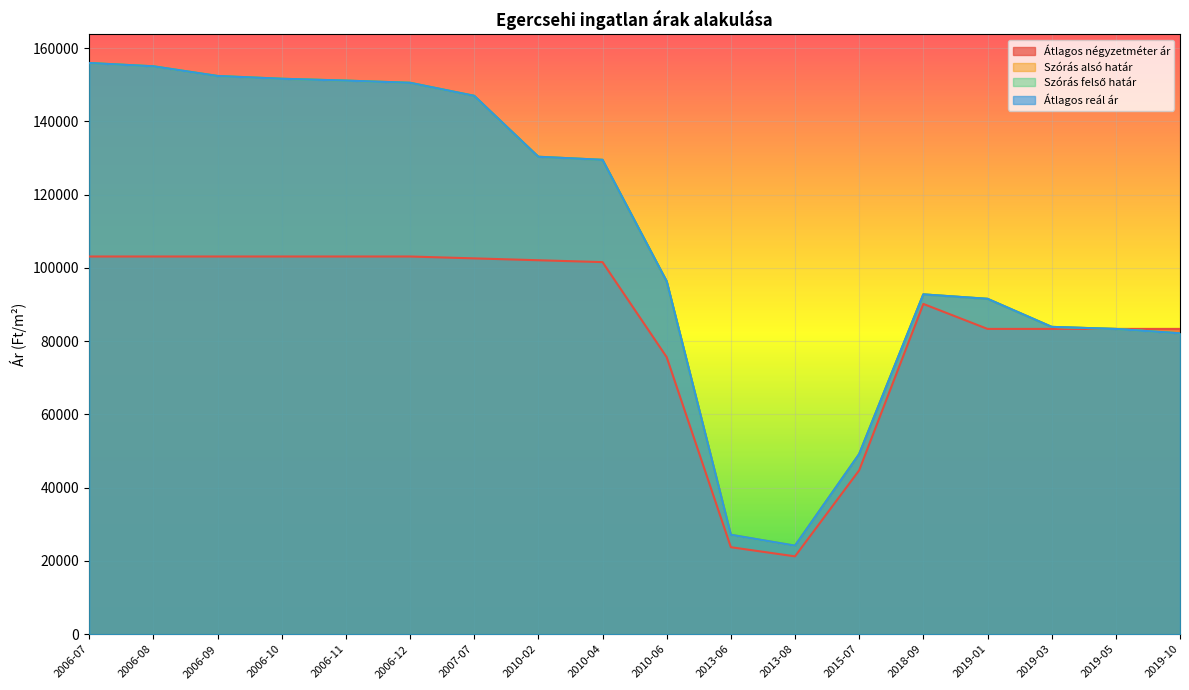

At 2007-07, list the series in order from smallest to largest.

Átlagos négyzetméter ár, Szórás alsó határ, Szórás felső határ, Átlagos reál ár